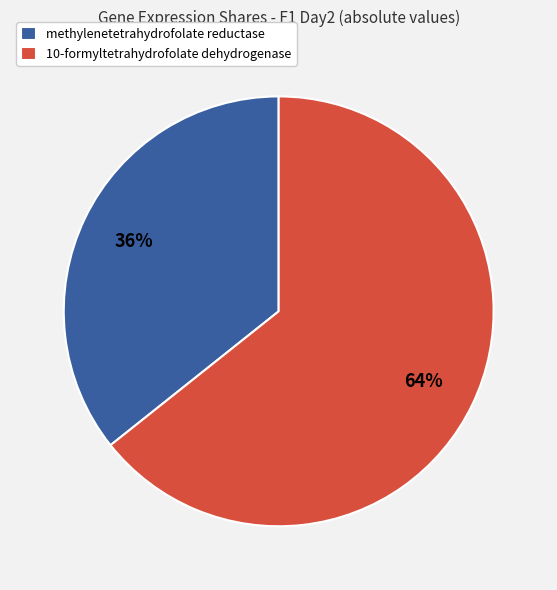

Count the number of slices in the pie.

2